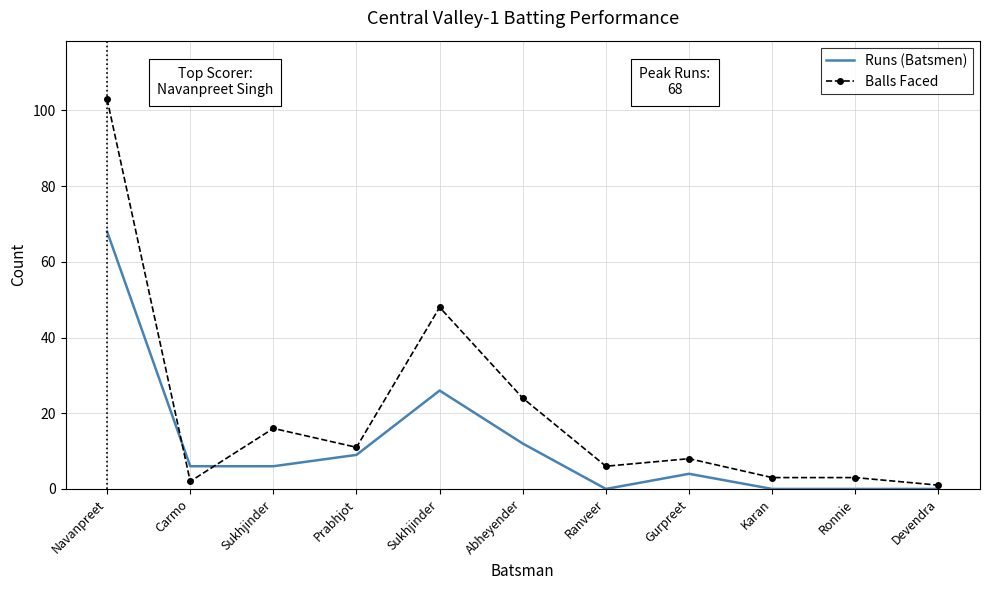

What are all the series names shown in the legend?

Runs (Batsmen), Balls Faced